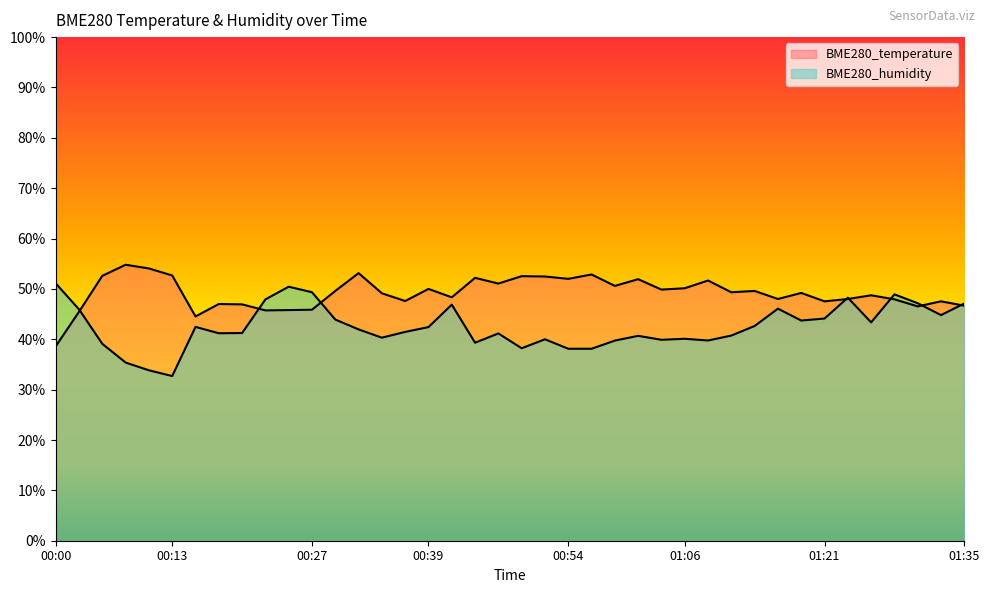

Reading left to right, list all the values displayed in this chart.

BME280_temperature: 00:00=38.6	00:03=45.5	00:05=52.6	00:08=54.8	00:10=54.1	00:13=52.7	00:15=44.5	00:17=47.0	00:20=46.9	00:22=45.7	00:25=45.8	00:27=45.9	00:30=49.6	00:32=53.1	00:34=49.1	00:37=47.6	00:39=50.0	00:42=48.3	00:44=52.2	00:47=51.1	00:49=52.5	00:51=52.5	00:54=52.0	00:56=52.9	00:59=50.6	01:01=51.9	01:04=49.9	01:06=50.1	01:08=51.7	01:11=49.3	01:13=49.6	01:16=48.0	01:18=49.2	01:21=47.5	01:23=48.0	01:26=48.7	01:28=47.9	01:30=46.5	01:33=47.5	01:35=46.7
BME280_humidity: 00:00=51.1	00:03=45.9	00:05=39.1	00:08=35.4	00:10=33.8	00:13=32.7	00:15=42.5	00:17=41.2	00:20=41.2	00:22=47.9	00:25=50.4	00:27=49.3	00:30=43.9	00:32=42.0	00:34=40.3	00:37=41.5	00:39=42.4	00:42=46.9	00:44=39.3	00:47=41.2	00:49=38.2	00:51=40.0	00:54=38.1	00:56=38.1	00:59=39.7	01:01=40.7	01:04=39.9	01:06=40.1	01:08=39.8	01:11=40.7	01:13=42.6	01:16=46.1	01:18=43.7	01:21=44.1	01:23=48.3	01:26=43.4	01:28=48.9	01:30=47.2	01:33=44.8	01:35=47.1